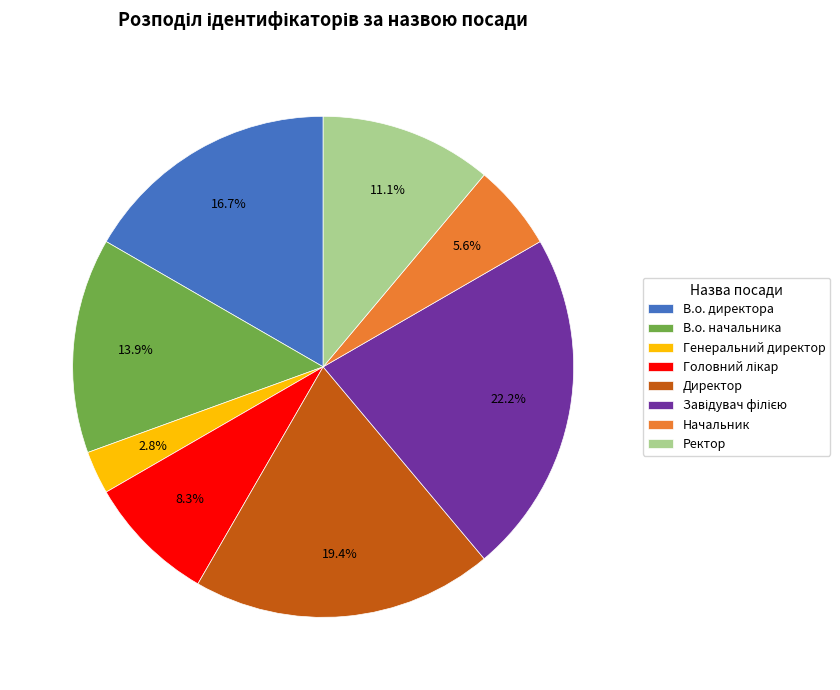

What portion of the pie excludes Генеральний директор?

97.2%